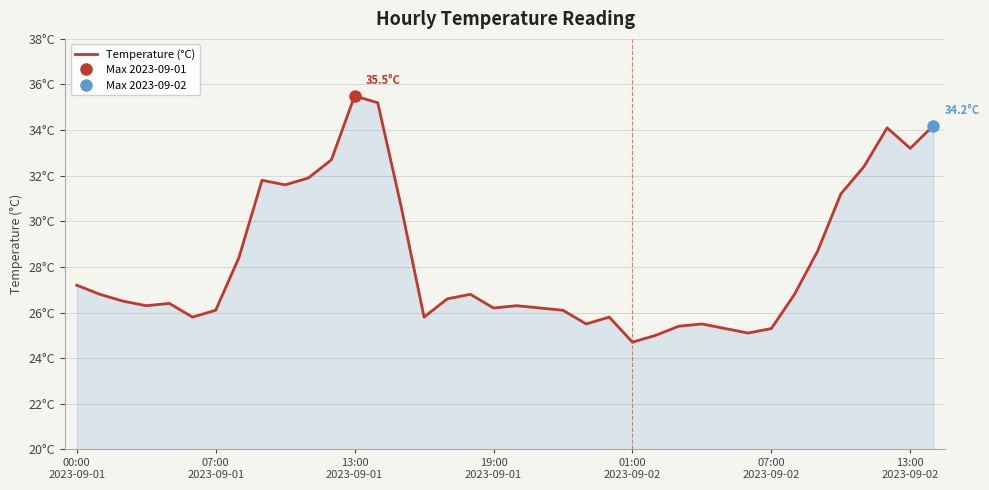

What is the value of the 30th point from the left?

25.1